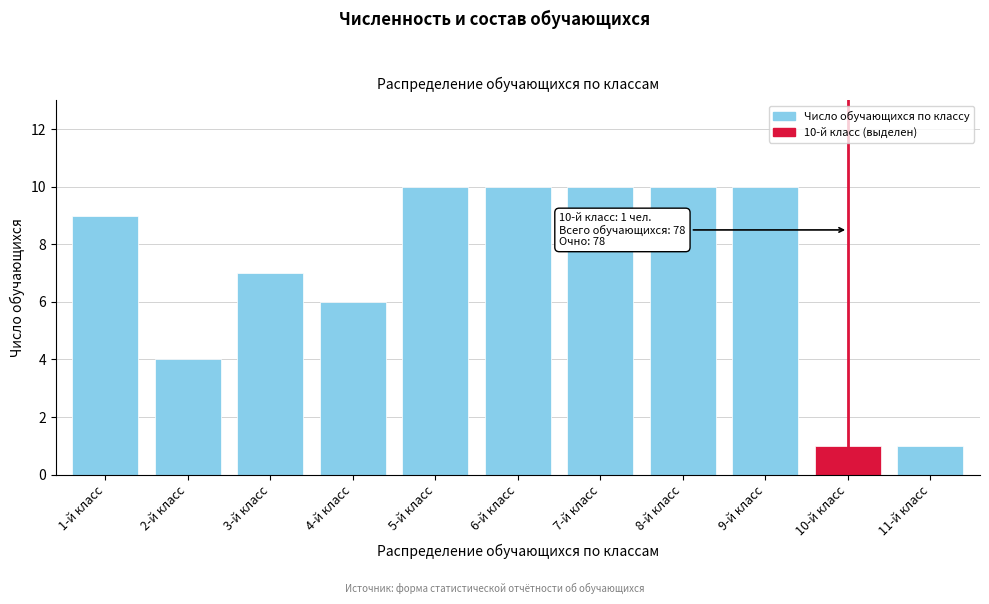

Reading left to right, list all the values displayed in this chart.

9	4	7	6	10	10	10	10	10	1	1